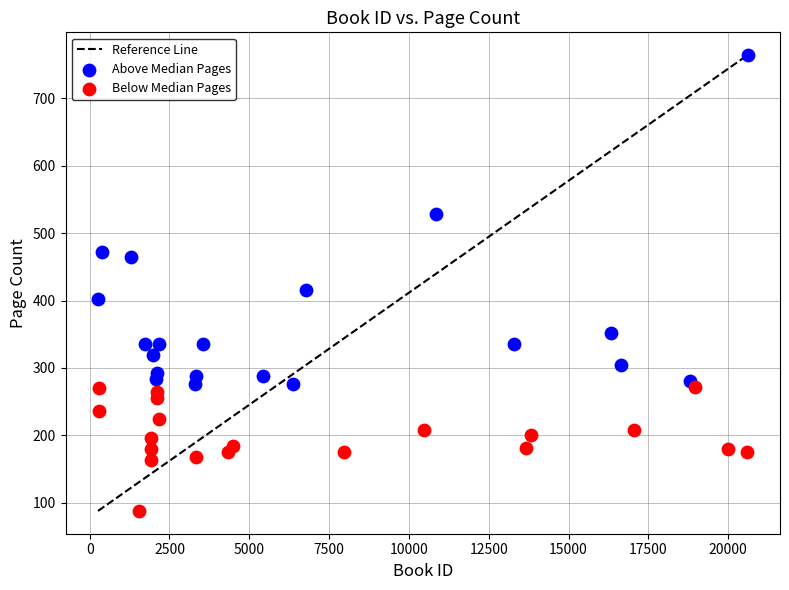

Which series contains the highest Y value?

Above Median Pages